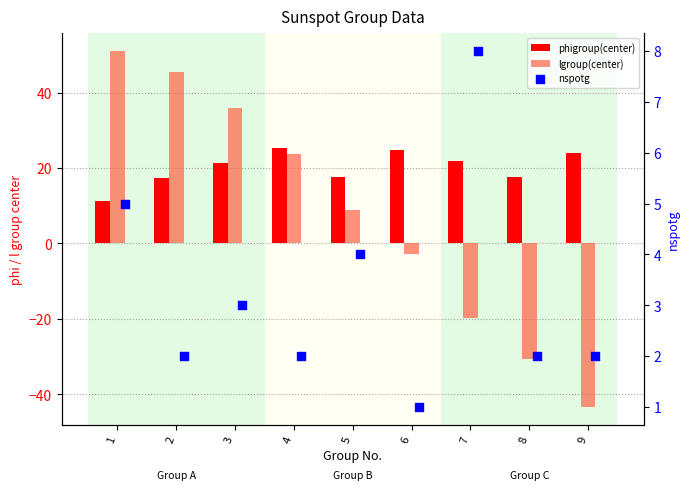

Which series contains the highest Y value?

lgroup(center)